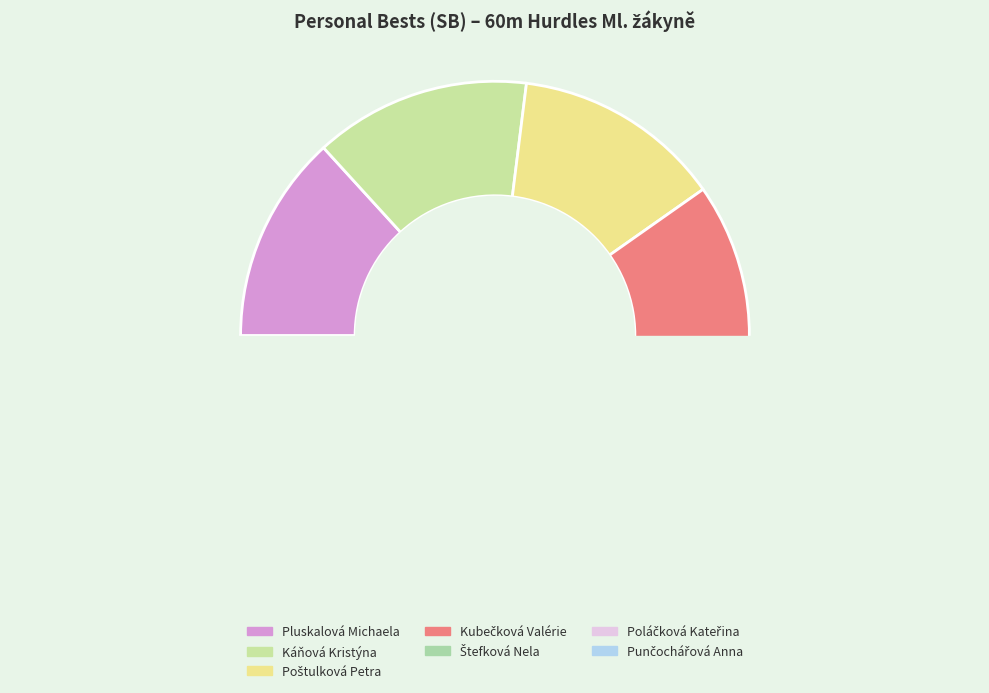

Is it true that Štefková Nela is 28% of the pie?

False